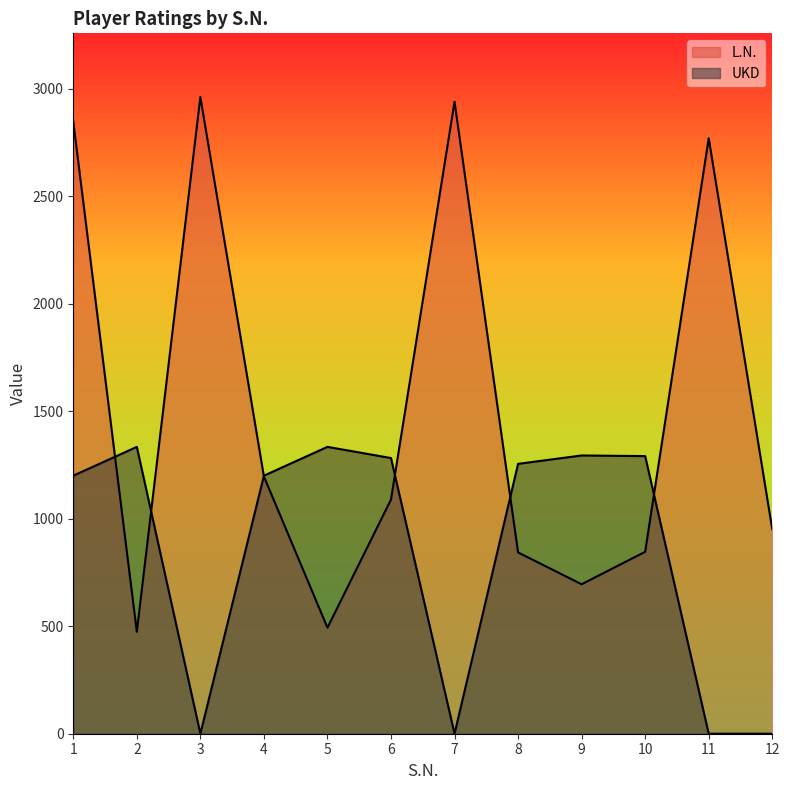

How many lines are shown in the chart?

2